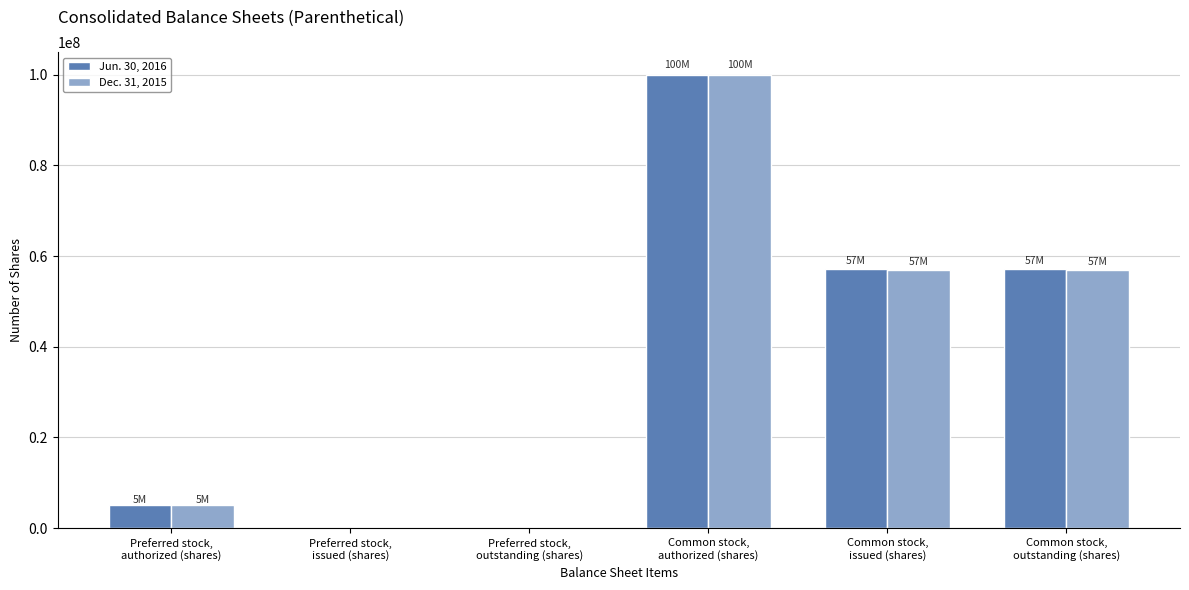

What is the greatest value displayed?

100000000